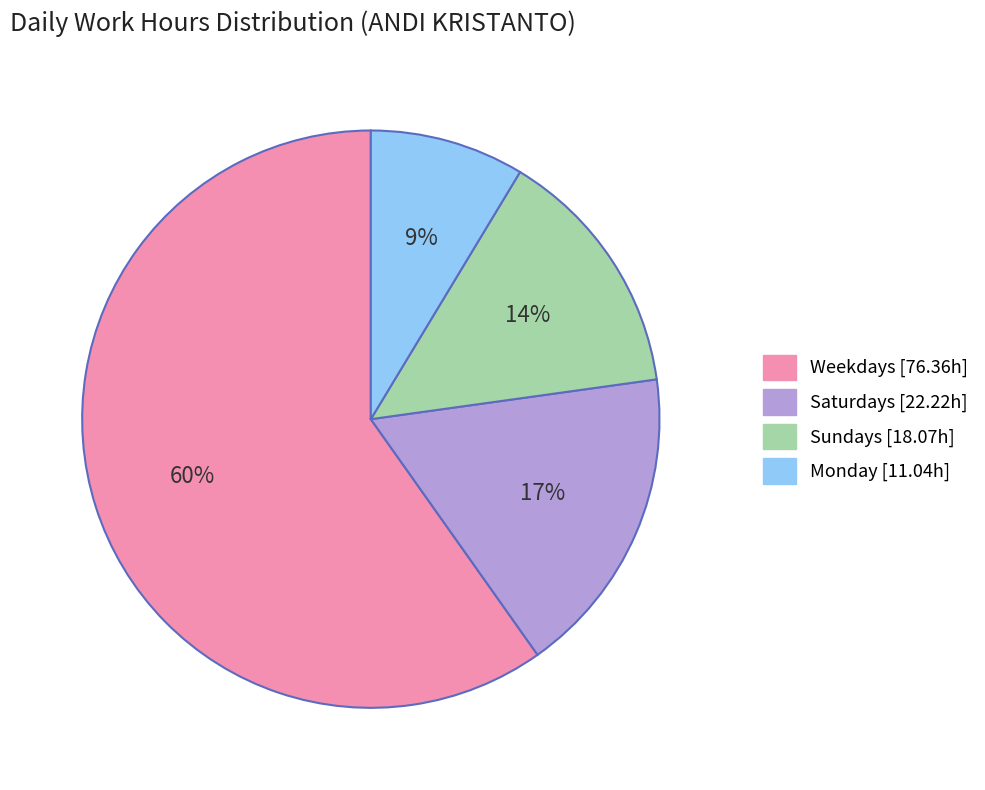

To the nearest percent, what is the difference between the largest and smallest slice percentages?

51%